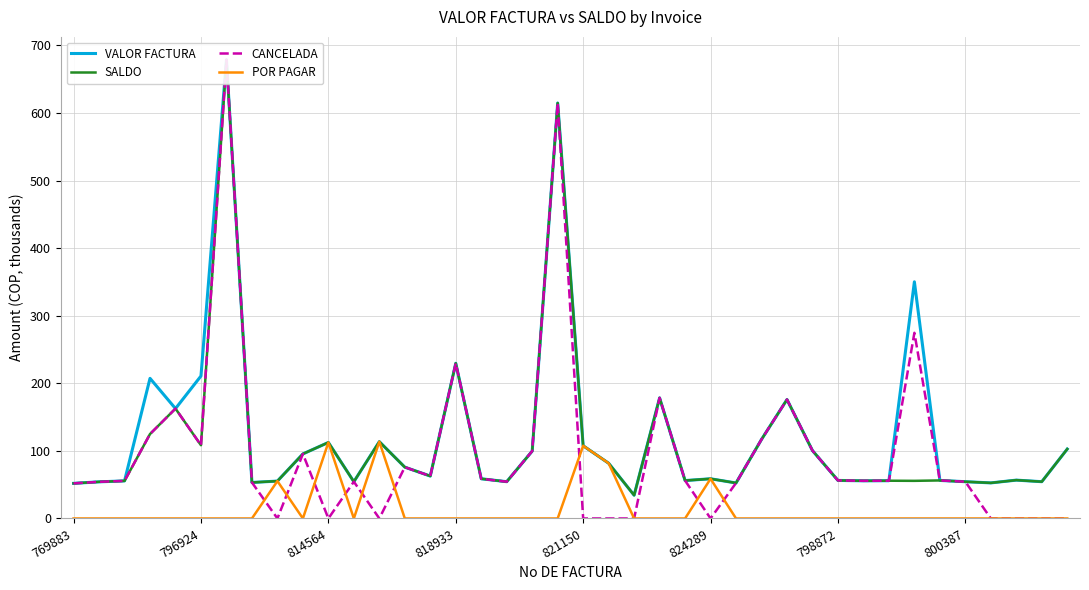

At how many categories does at least one series exceed 402?

2